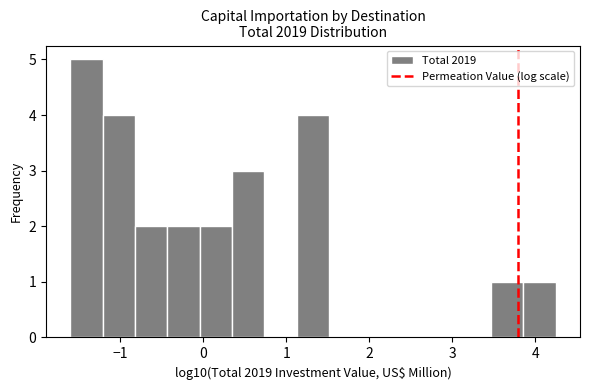

Around what value on the x-axis is the tallest bar? Give the approximate position of its centre, as read against the axis.

-1.4